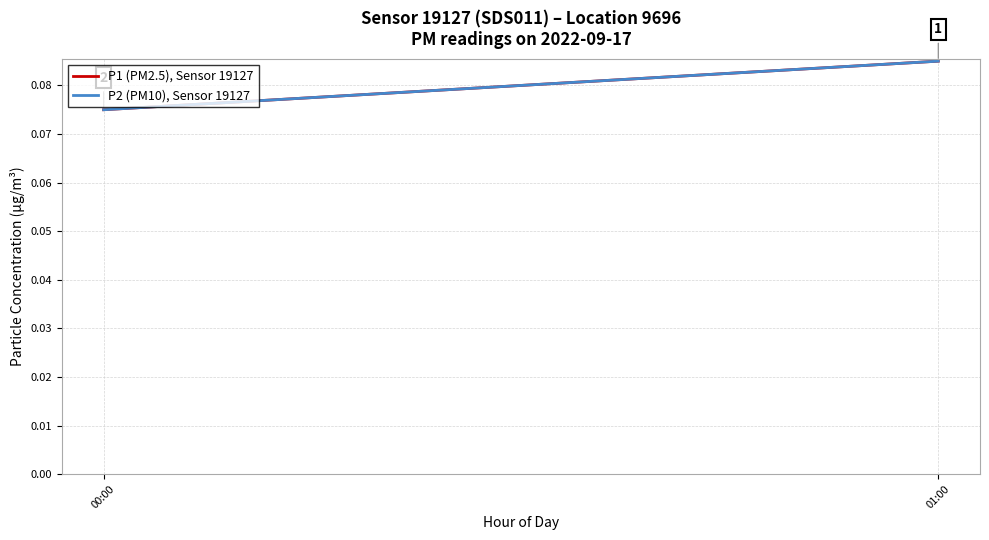

What are all the series names shown in the legend?

P1 (PM2.5), Sensor 19127, P2 (PM10), Sensor 19127